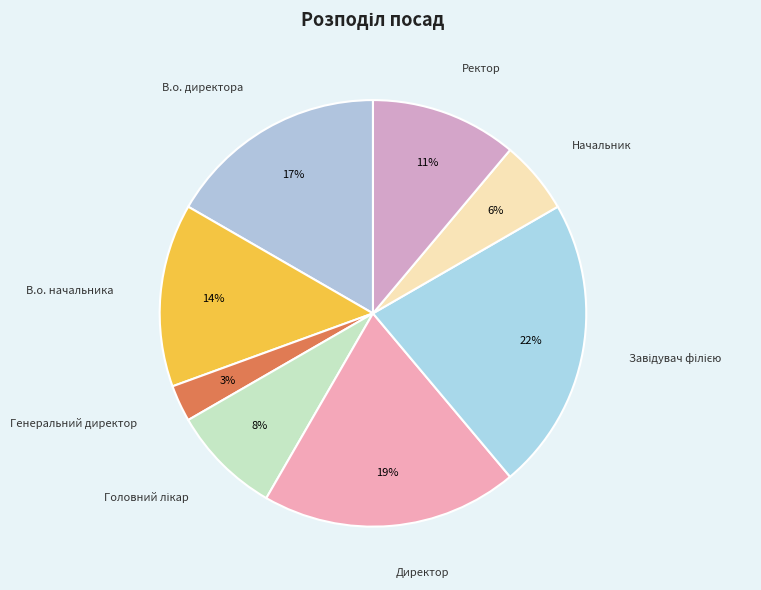

Which slice is the smallest?

Генеральний директор